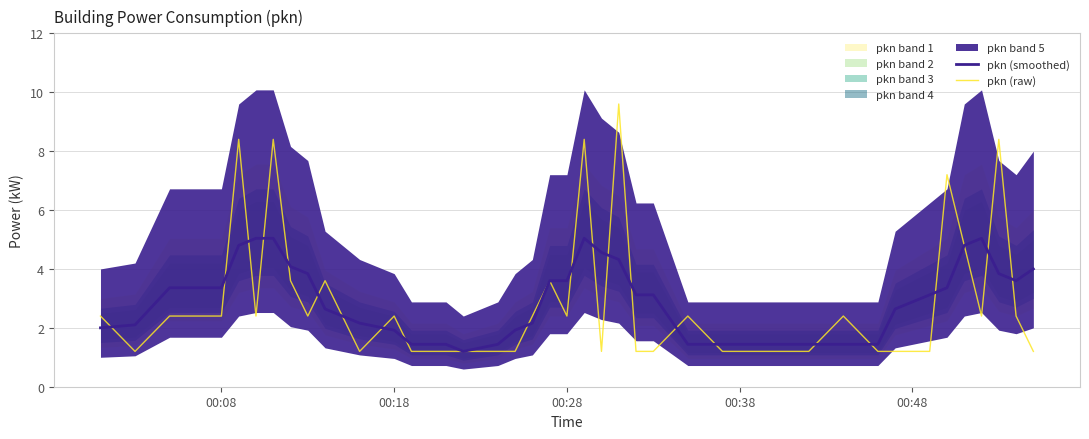

How many lines are shown in the chart?

2